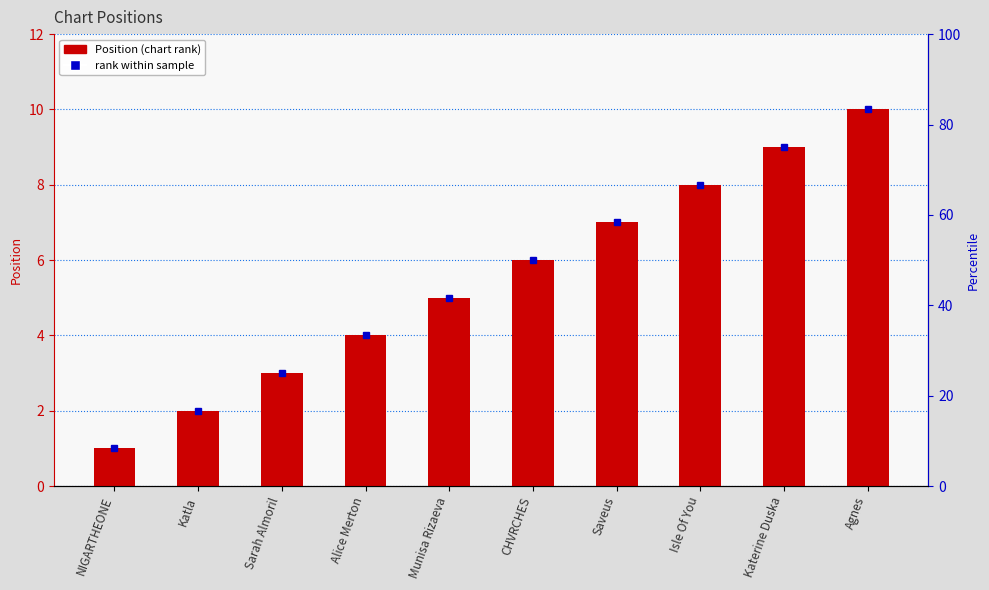

Is it true that the value at Katerine Duska is 9?

True